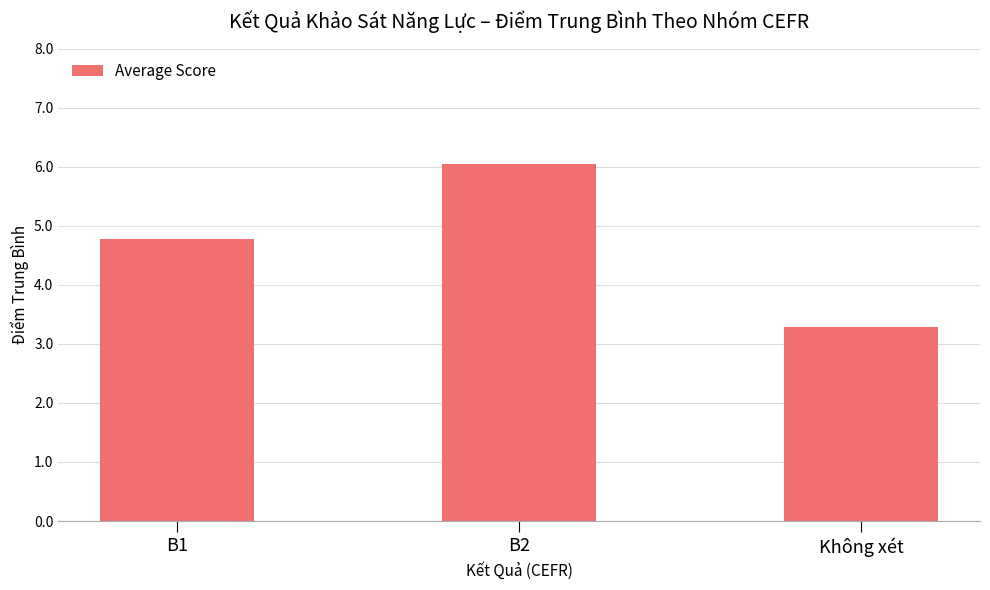

Rank the categories by value from highest to lowest.

B2, B1, Không xét